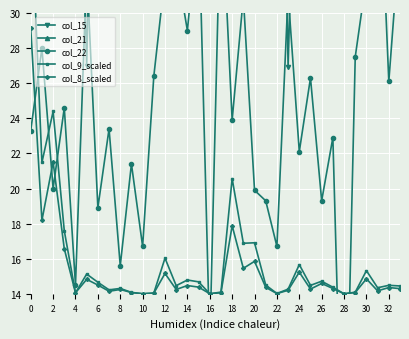

What is the label of the 8th point from the right?

26